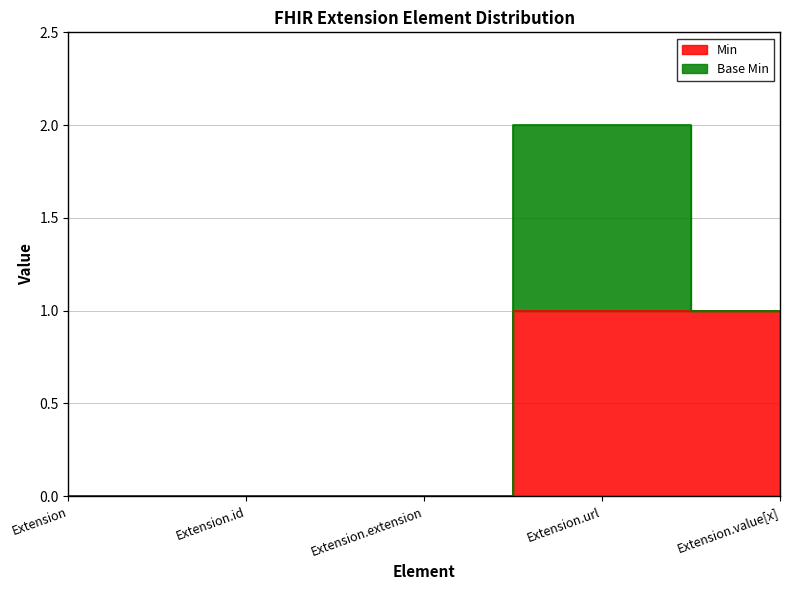

True or false: Extension.extension and Extension.id cross at least once.

False